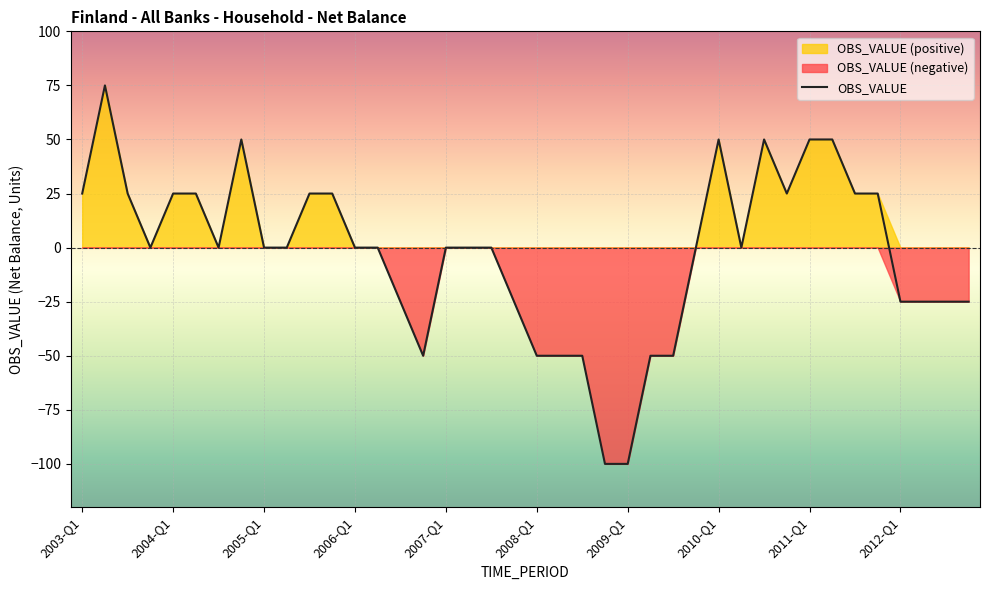

How many interior local peaks (higher than both neighbors) does the data have?

4